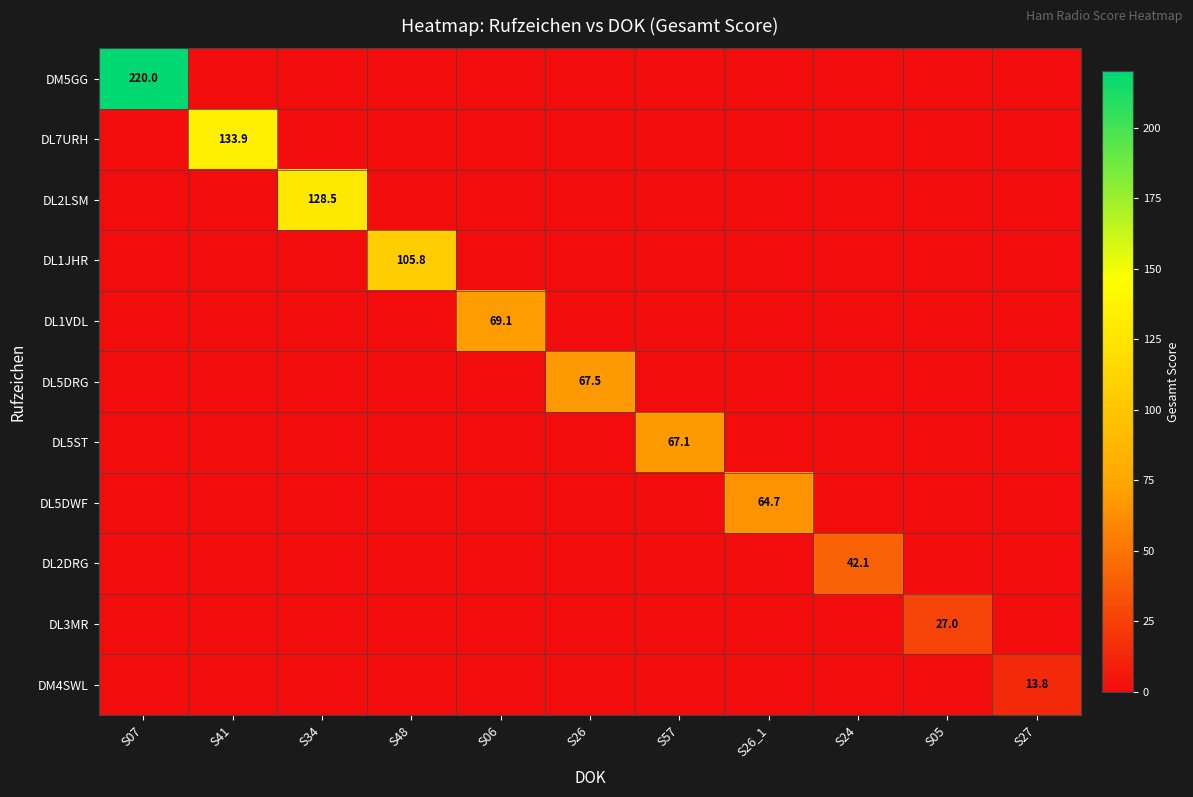

The DL5DRG series shows 41.2 at S26. True or false?

False